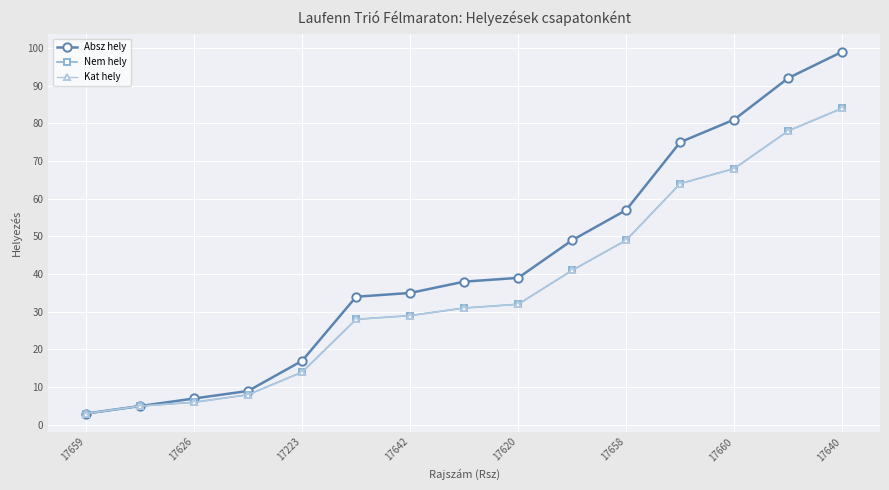

What is the minimum value for Nem hely?

3